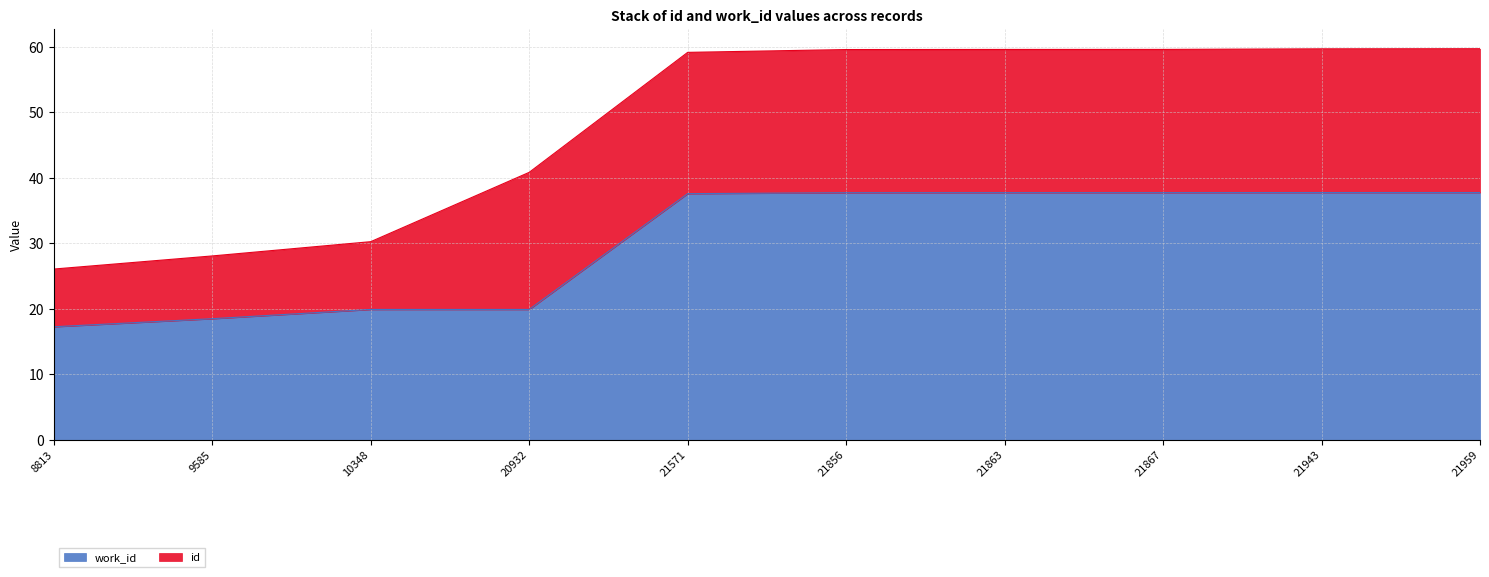

True or false: the data has more than 1 interior local peaks.

False